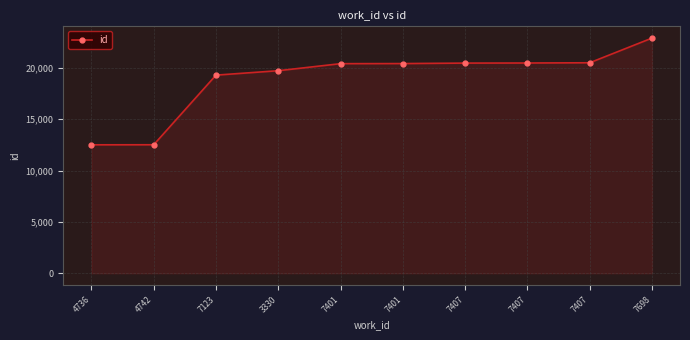

Where does the data first go above 20430?

7407